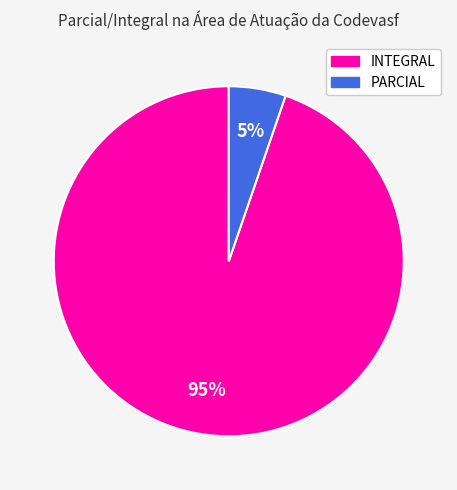

Is there a majority slice in this chart?

Yes